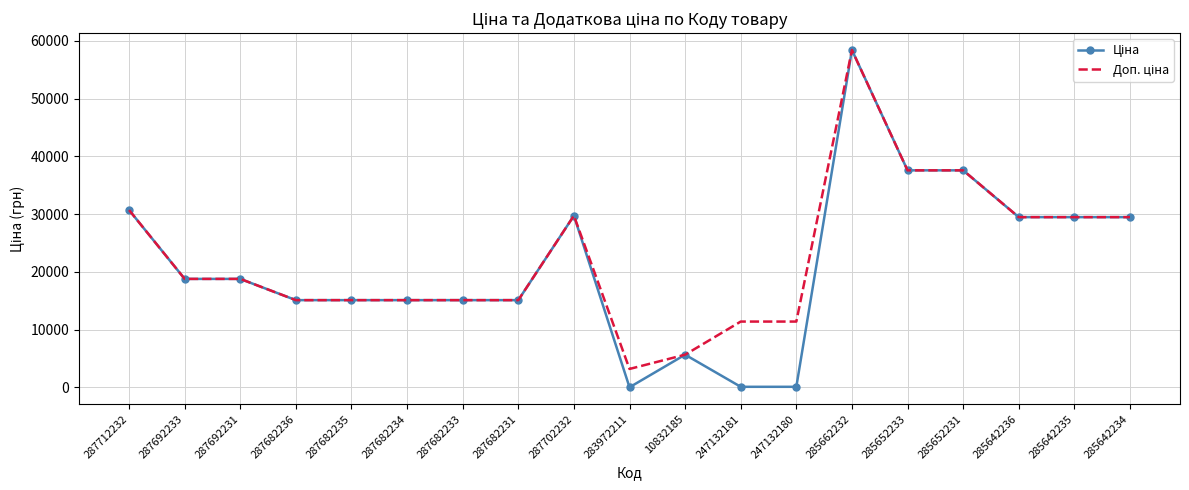

At which category is the sum across all series the highest?

285662232